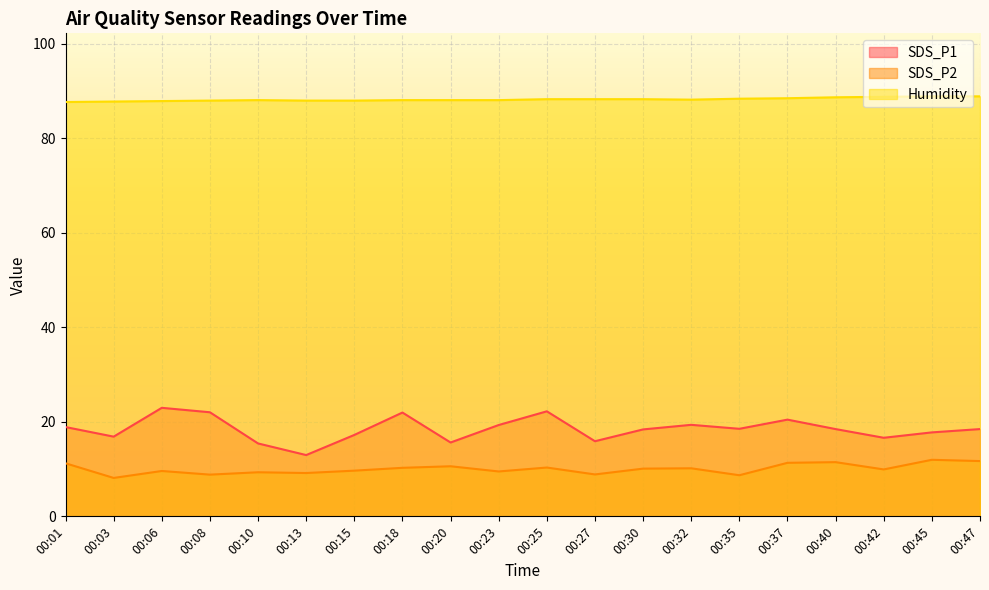

Is the value of SDS_P2 at 00:35 greater than the value of Humidity at 00:20?

No